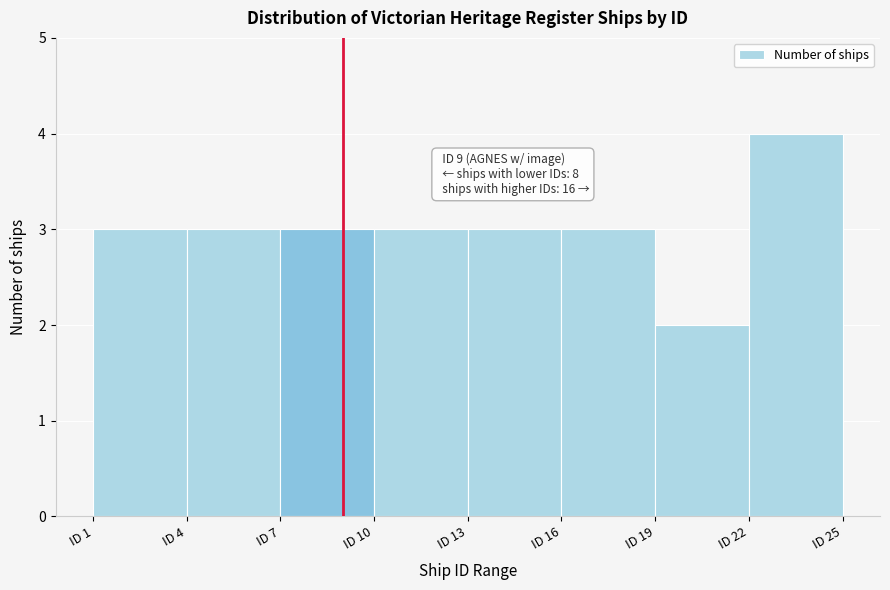

Which range on the x-axis has the tallest bar?

22 to 25